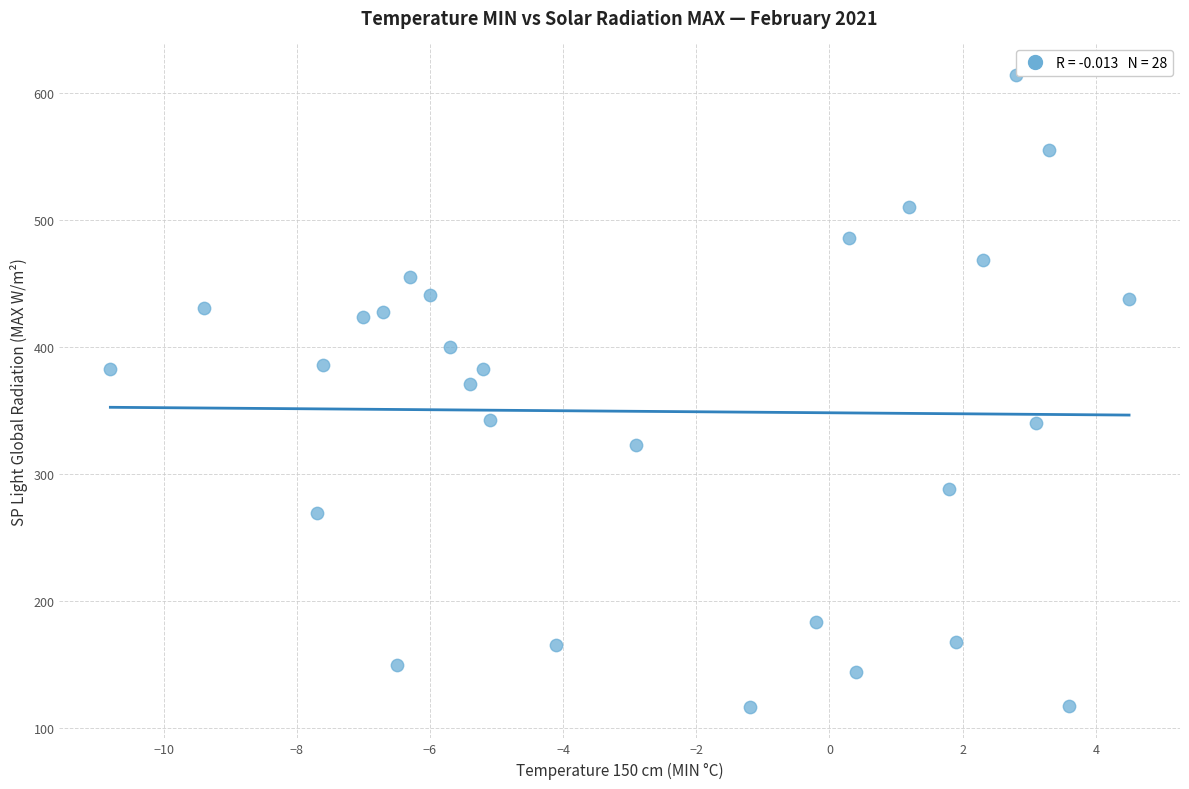

What Y value in the scatter plot is closest to 365?

370.9